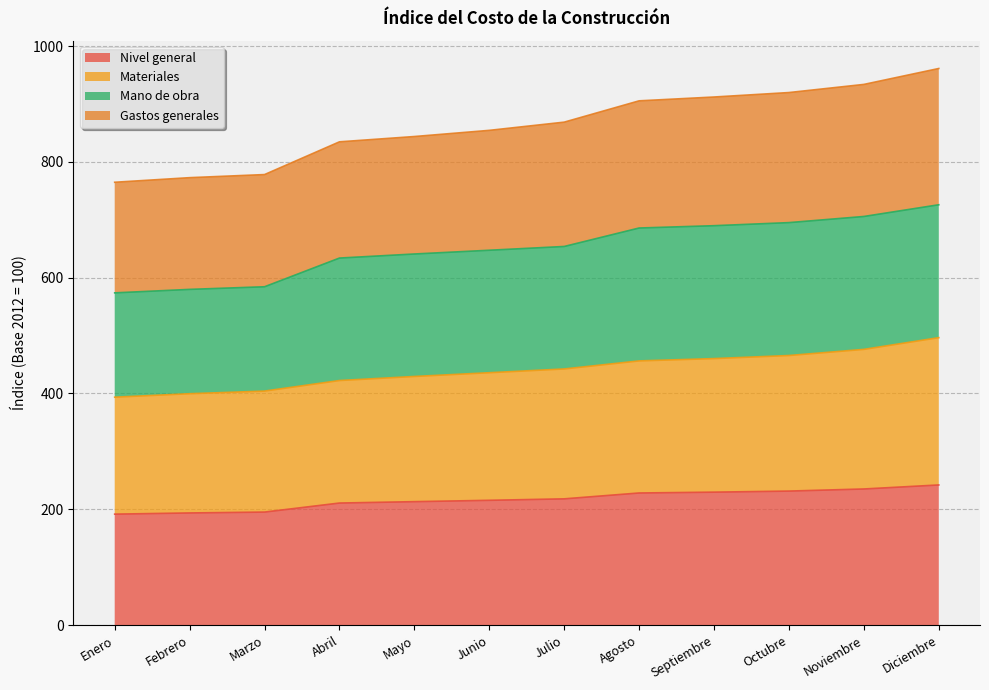

What is the maximum value for Nivel general?

241.9